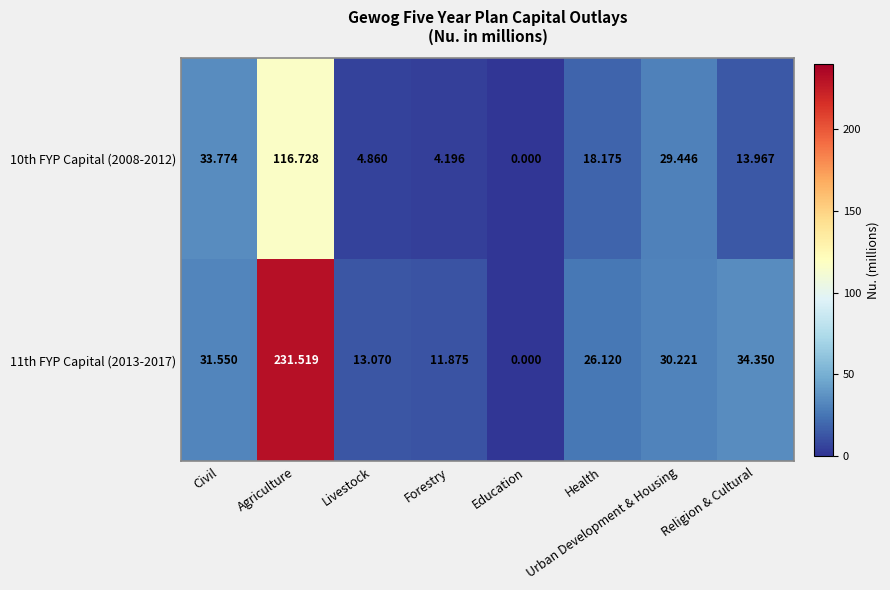

Which series has the largest range (max minus min)?

11th FYP Capital (2013-2017)